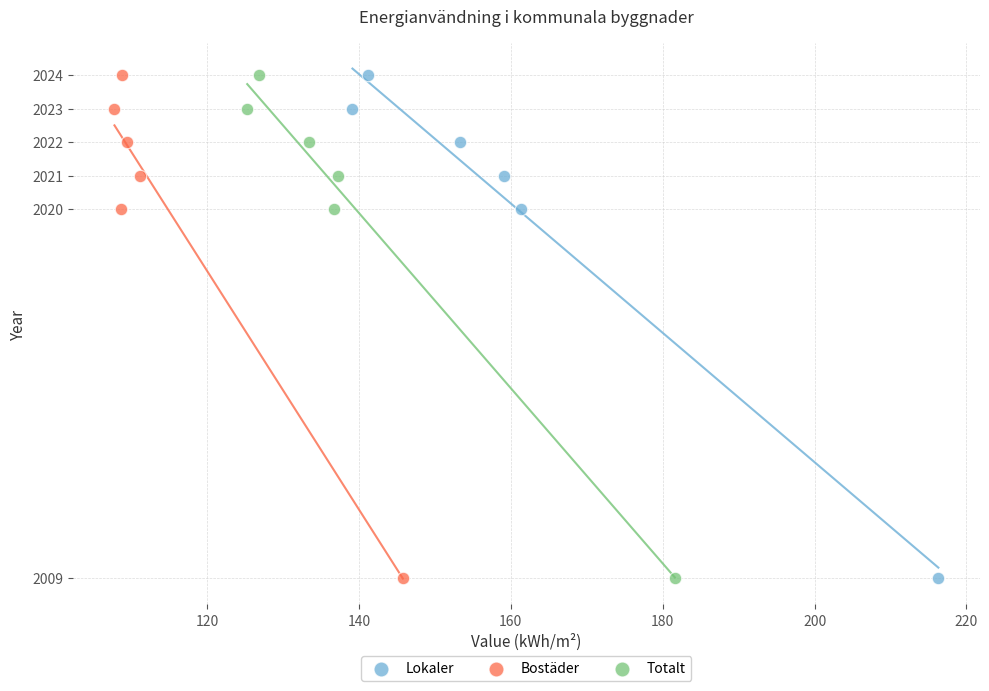

What are all the series names shown in the legend?

Lokaler, Bostäder, Totalt